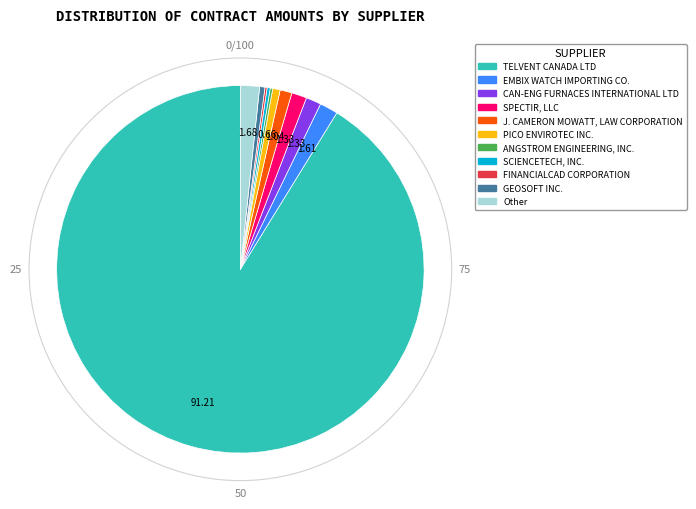

True or false: CAN-ENG FURNACES INTERNATIONAL LTD accounts for 11% of the total.

False